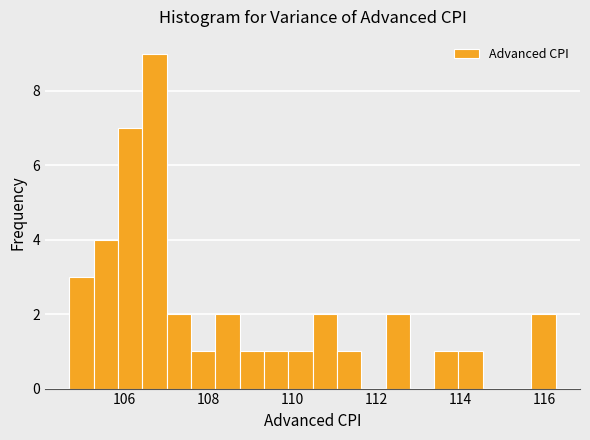

Read against the x-axis, roughly where is the centre of the tallest bar?

106.8